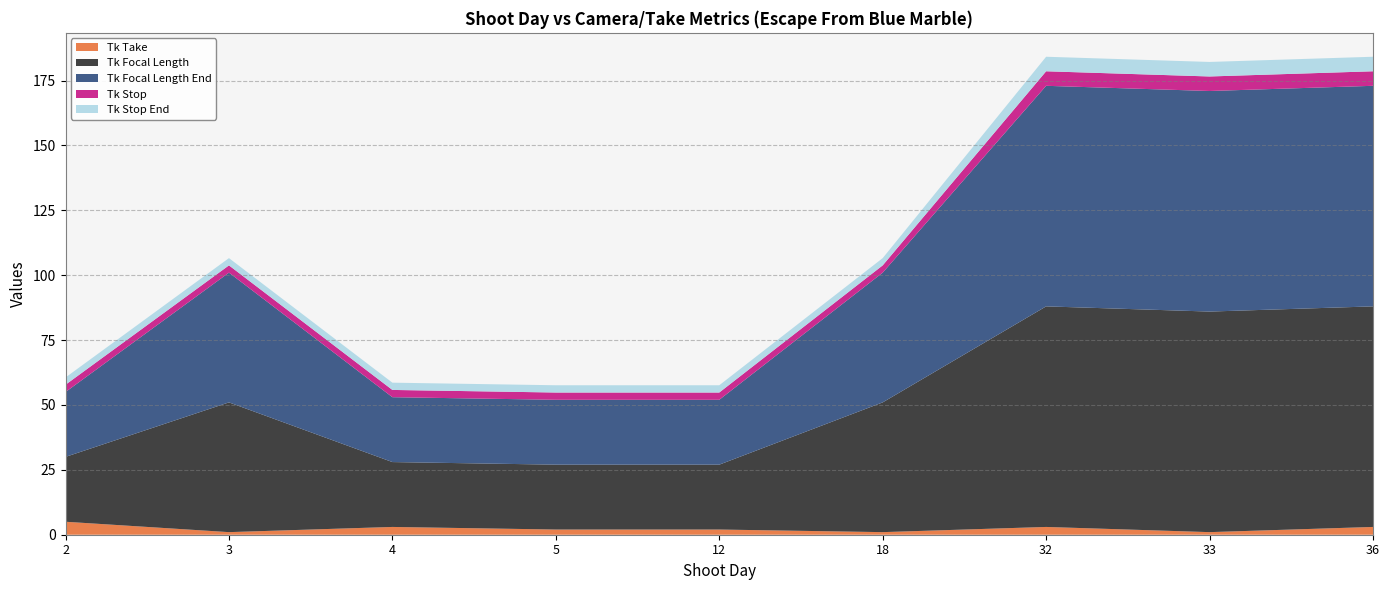

Reading left to right, transcribe all the data shown in this chart.

Tk Take: 2=5.0	3=1.0	4=3.0	5=2.0	12=2.0	18=1.0	32=3.0	33=1.0	36=3.0
Tk Focal Length: 2=25.0	3=50.0	4=25.0	5=25.0	12=25.0	18=50.0	32=85.0	33=85.0	36=85.0
Tk Focal Length End: 2=25.0	3=50.0	4=25.0	5=25.0	12=25.0	18=50.0	32=85.0	33=85.0	36=85.0
Tk Stop: 2=2.8	3=2.8	4=2.8	5=2.8	12=2.8	18=2.8	32=5.6	33=5.6	36=5.6
Tk Stop End: 2=2.8	3=2.8	4=2.8	5=2.8	12=2.8	18=2.8	32=5.6	33=5.6	36=5.6